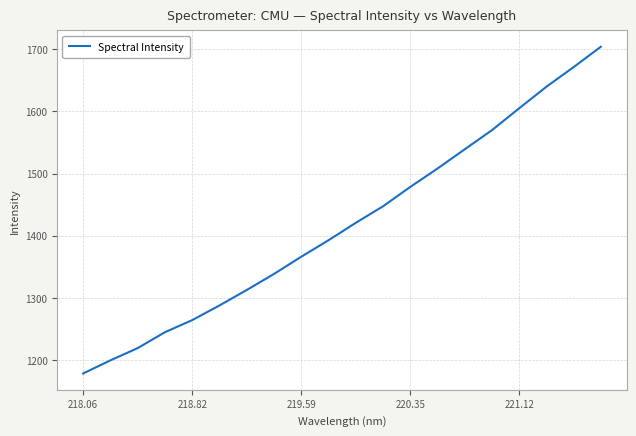

What is the greatest value displayed?

1703.7